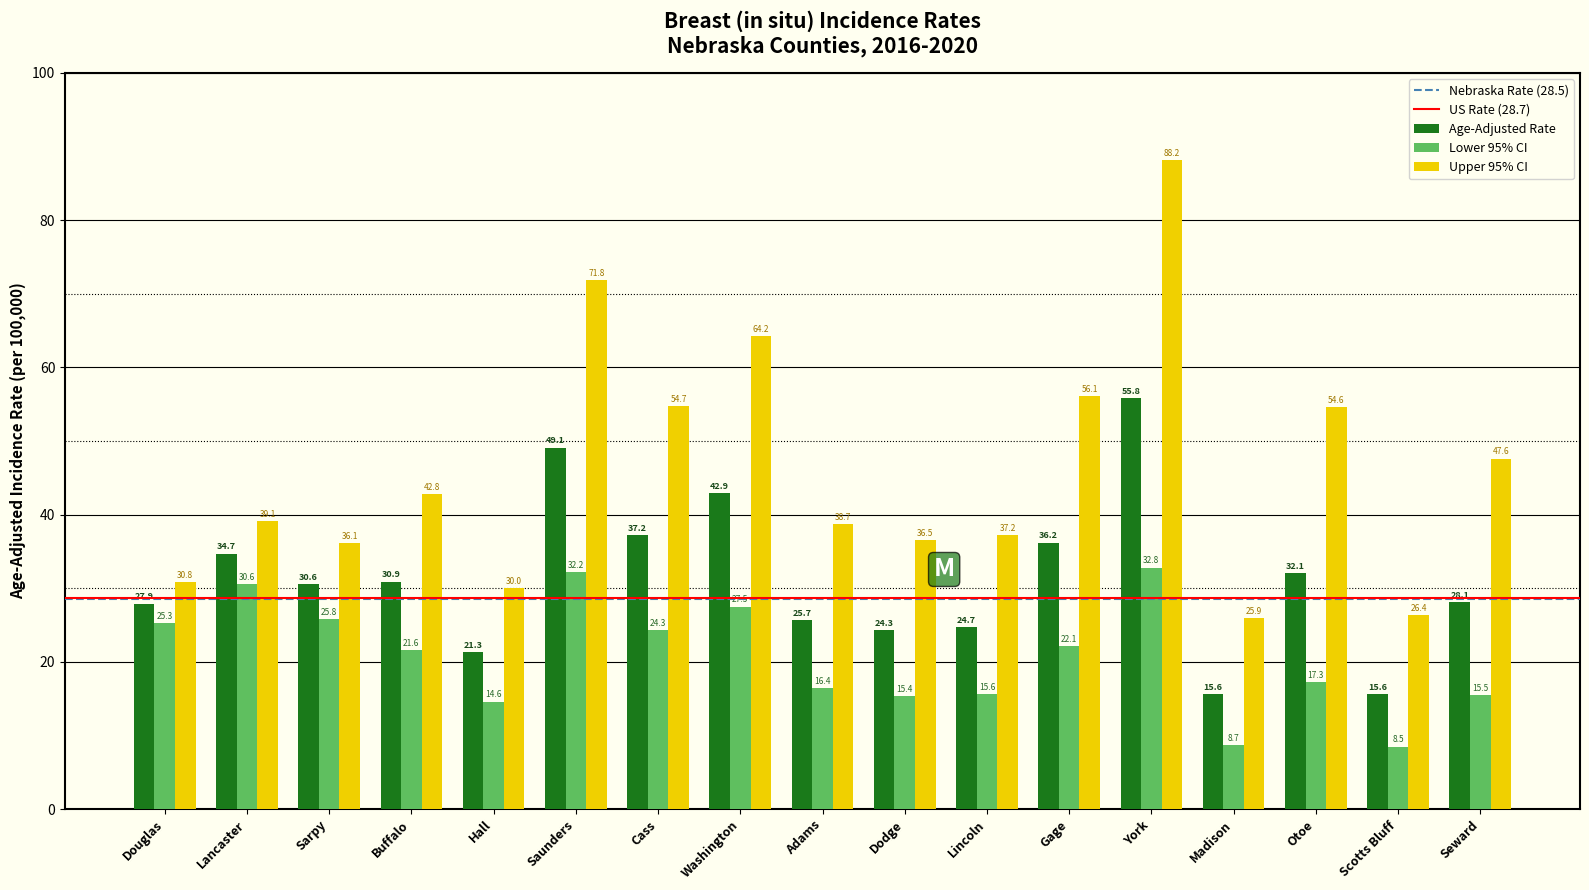

What position from the right is Douglas?

17